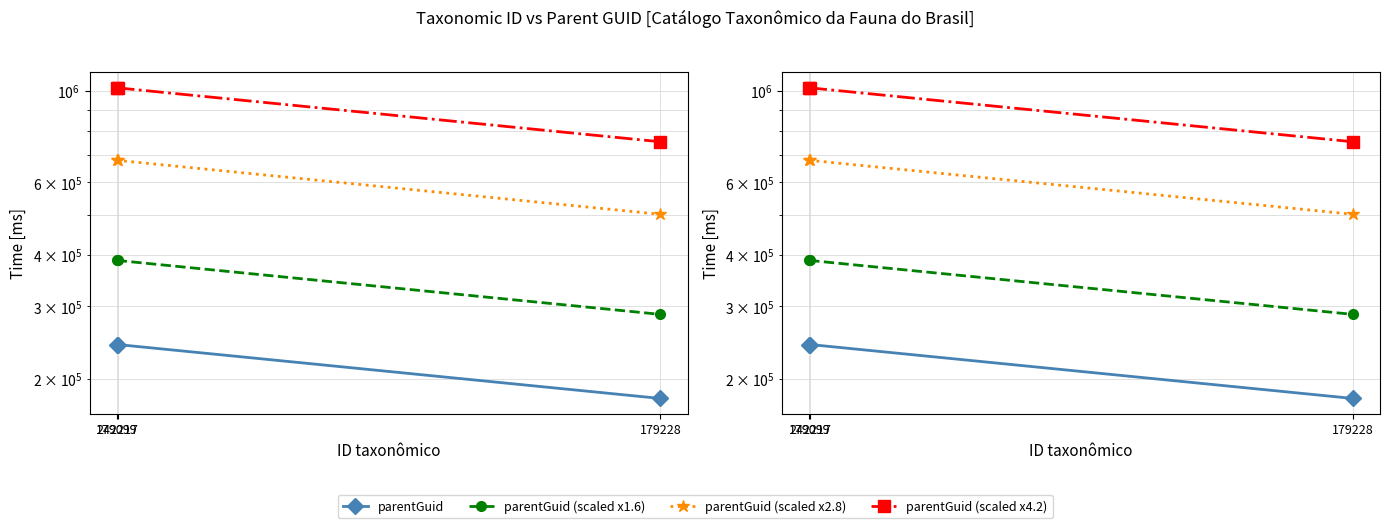

What is the label of the 1st point from the right?

179228